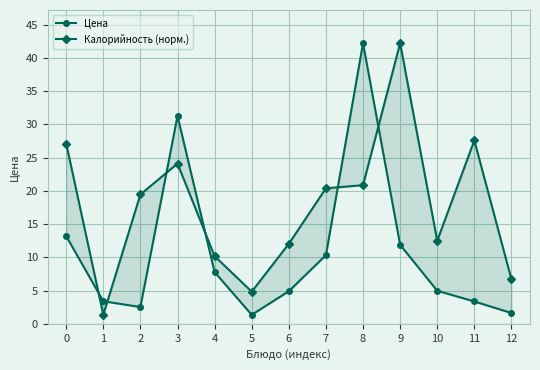

What are all the series names shown in the legend?

Цена, Калорийность (норм.)